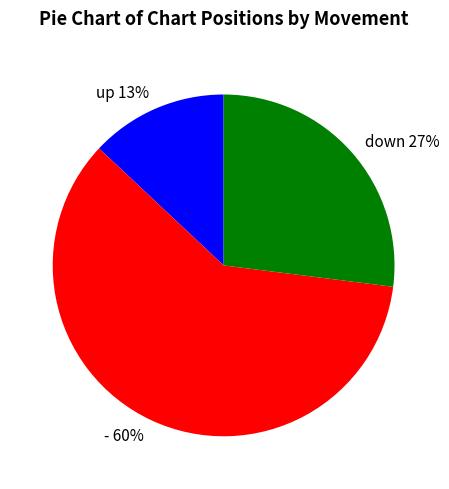

To the nearest percent, what is the difference between the up and - slice percentages?

47%